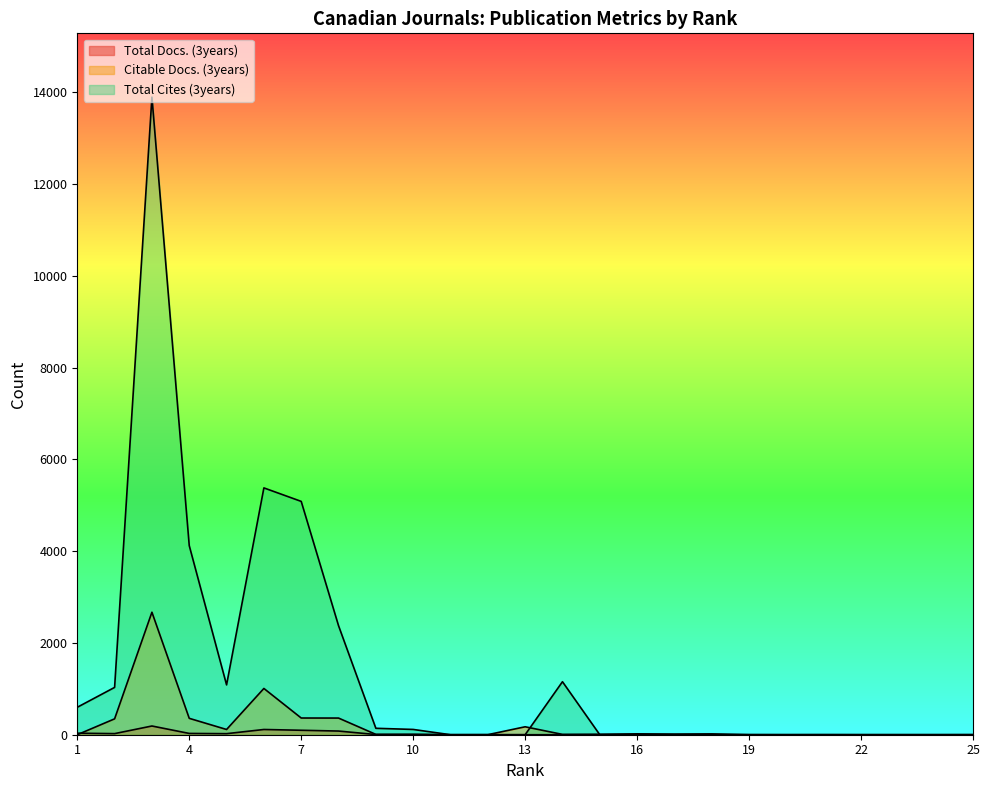

True or false: Citable Docs. (3years) and Total Cites (3years) cross at least once.

True